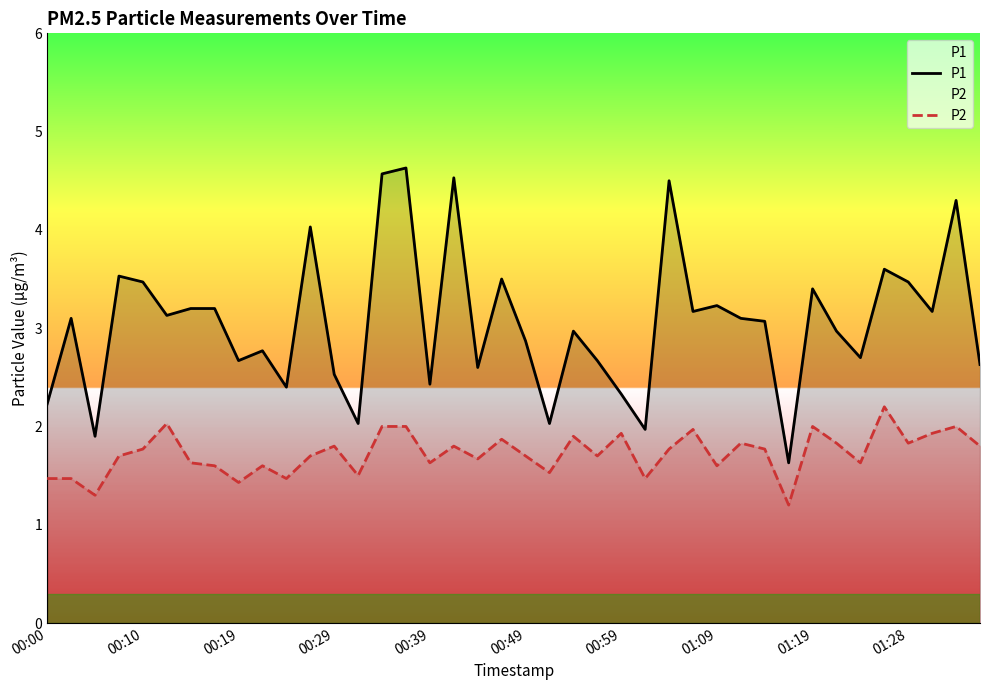

Is the value of P2 at 18 greater than the value of P1 at 15?

No